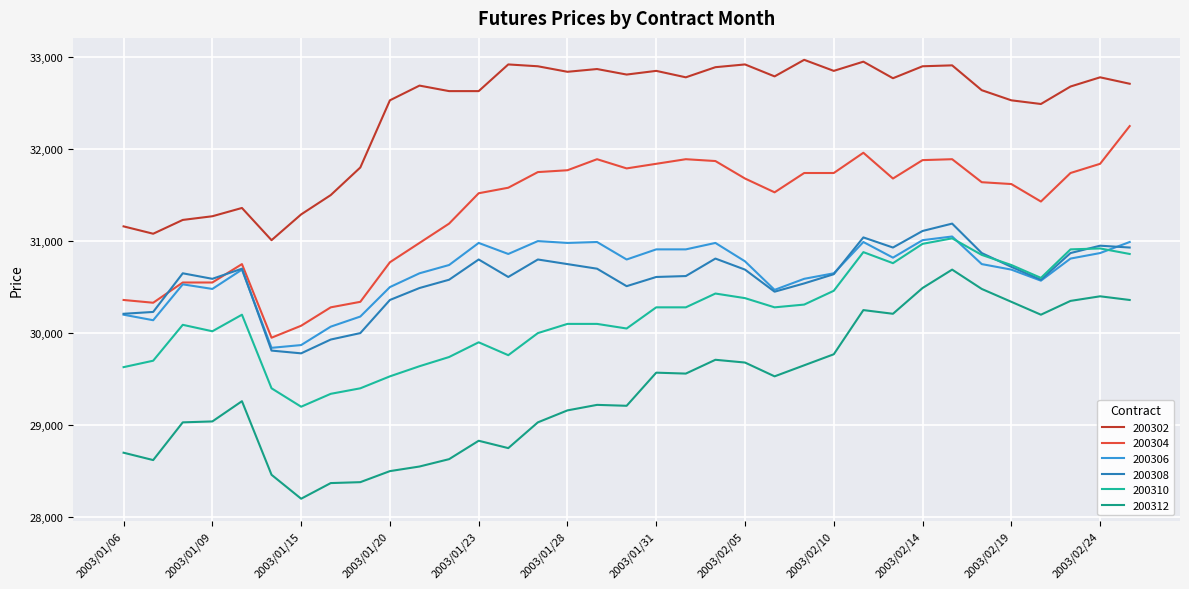

Does the chart have visible grid lines?

Yes